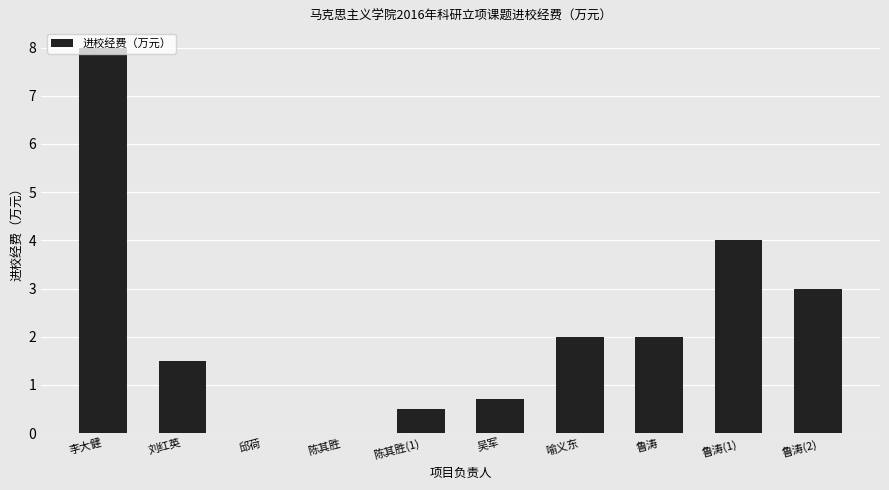

What is the sum of all values?

21.7